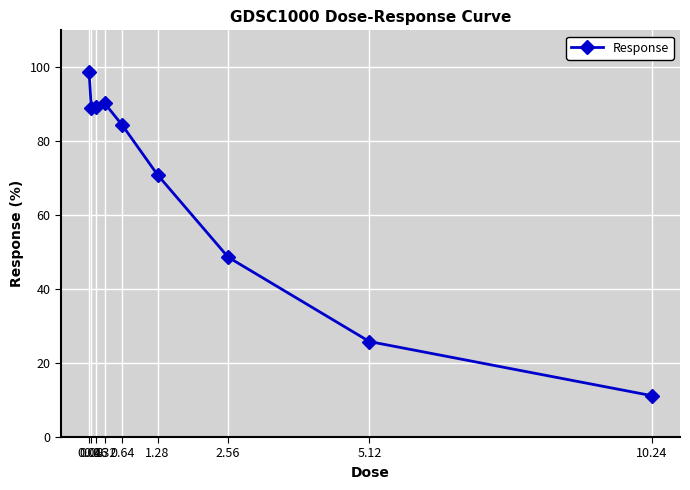

What is the difference between the maximum and minimum values?

87.5